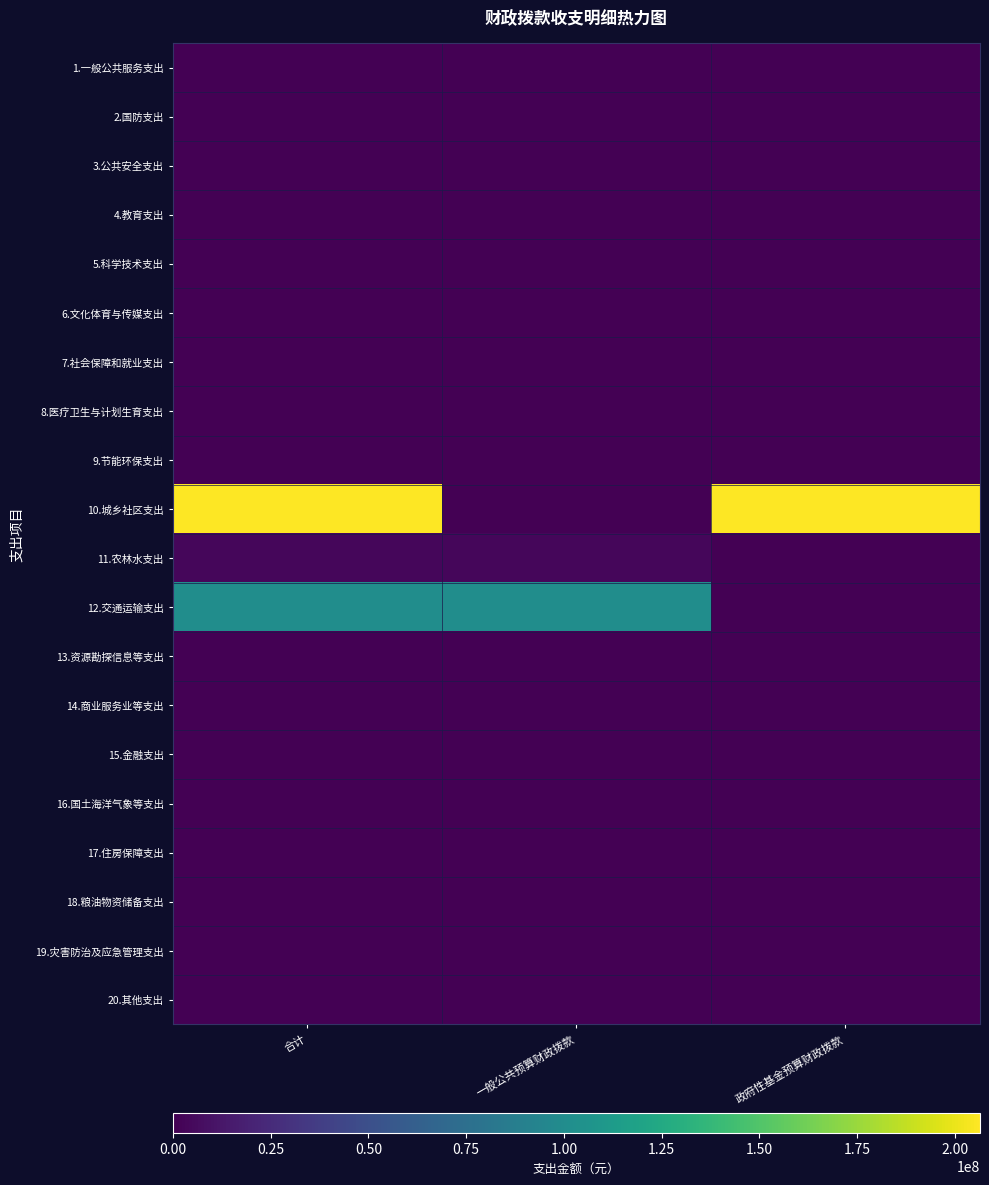

At which category is the sum across all series the highest?

合计